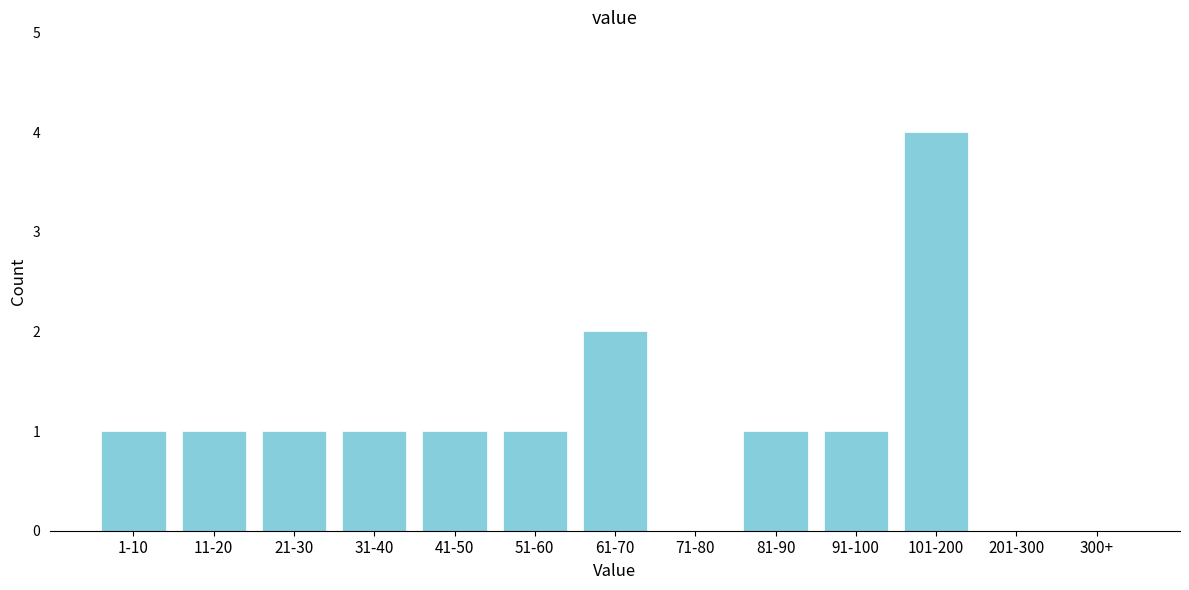

Reading left to right, extract all data points from this chart.

1-10=1	11-20=1	21-30=1	31-40=1	41-50=1	51-60=1	61-70=2	71-80=0	81-90=1	91-100=1	101-200=4	201-300=0	300+=0